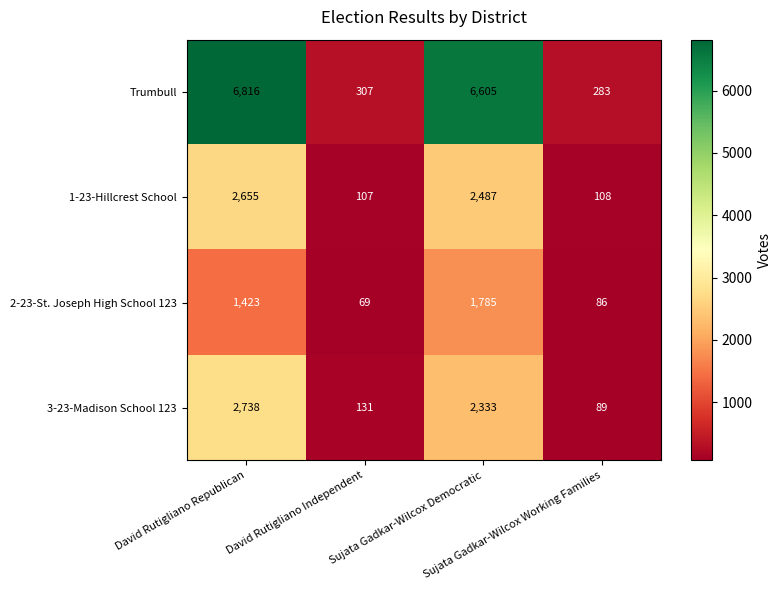

Which category has the highest value across all series?

David Rutigliano Republican